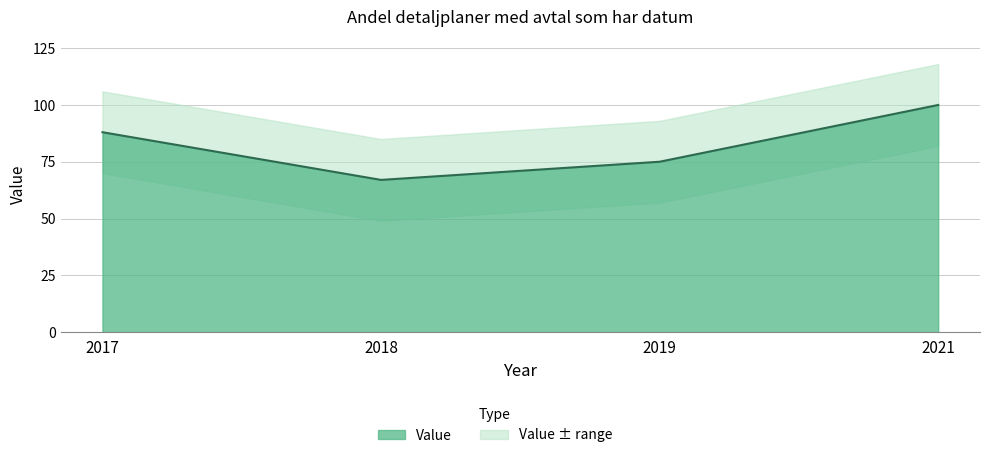

Does the chart display data point markers on the line(s)?

No